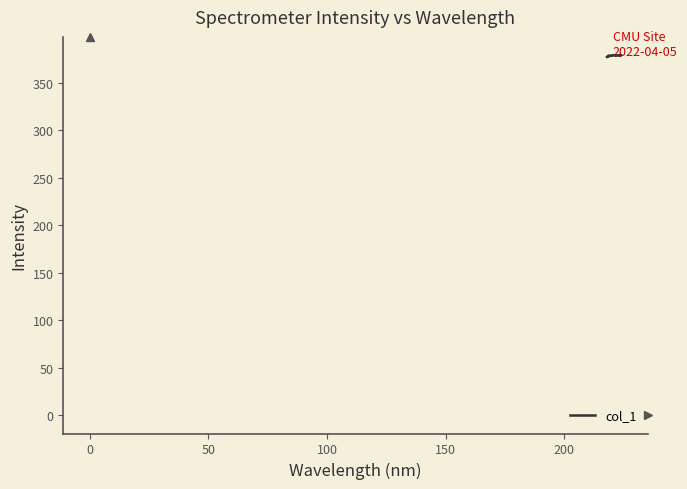

What is the maximum value shown in the chart?

379.1